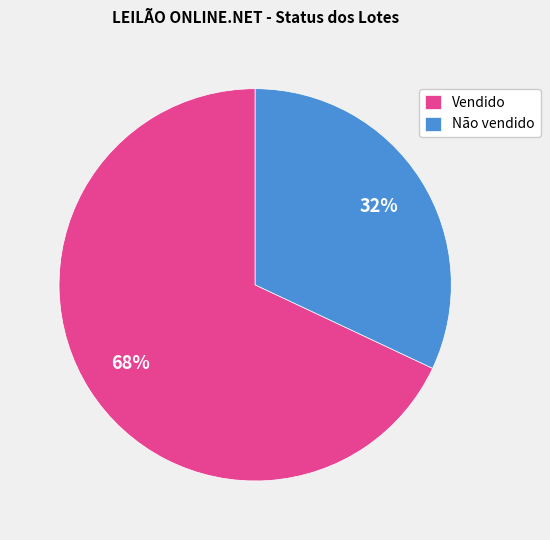

How many segments does this pie chart have?

2